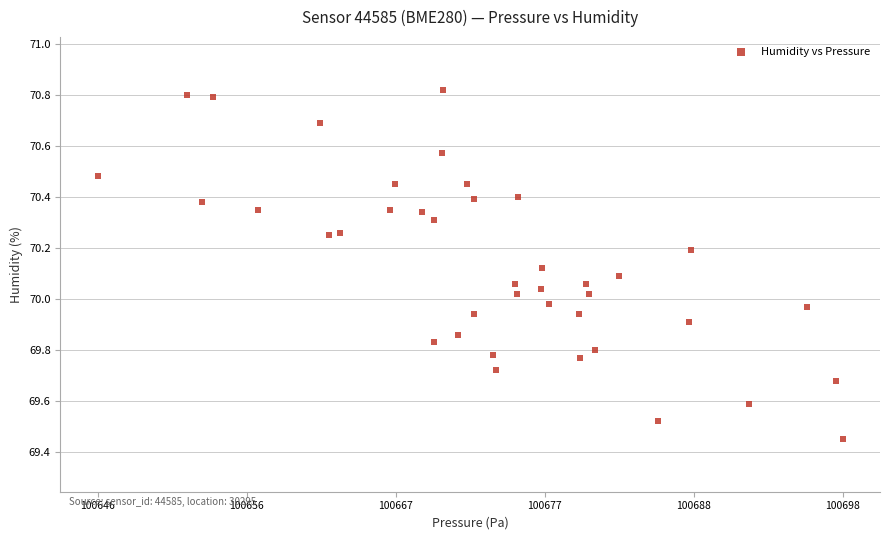

What is the range of Y values (max minus min)?

1.4